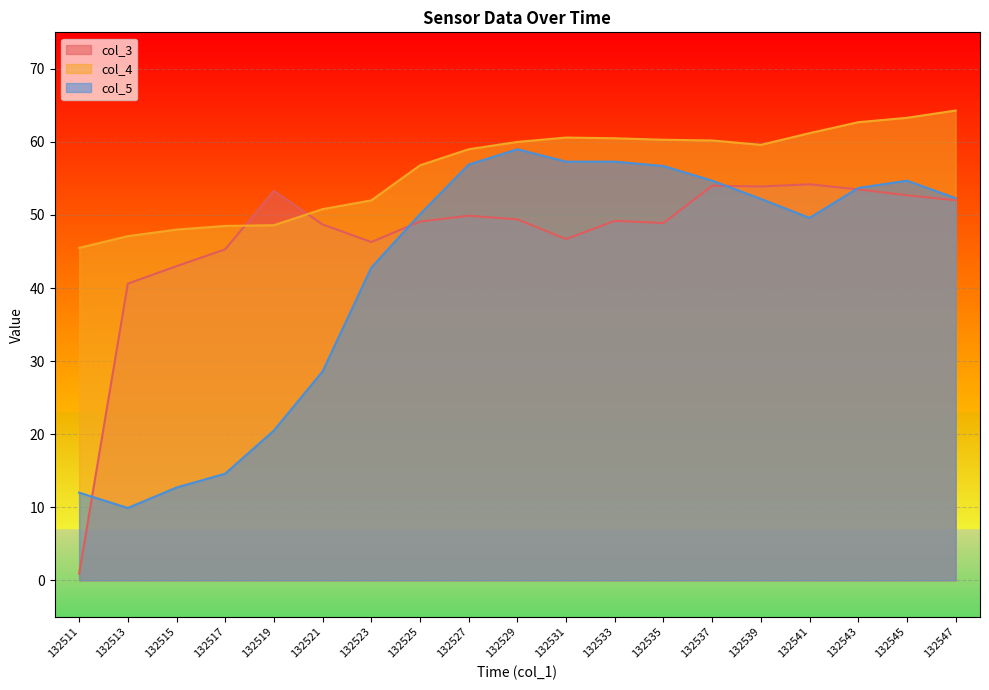

How many interior local valleys does the col_3 series have?

4